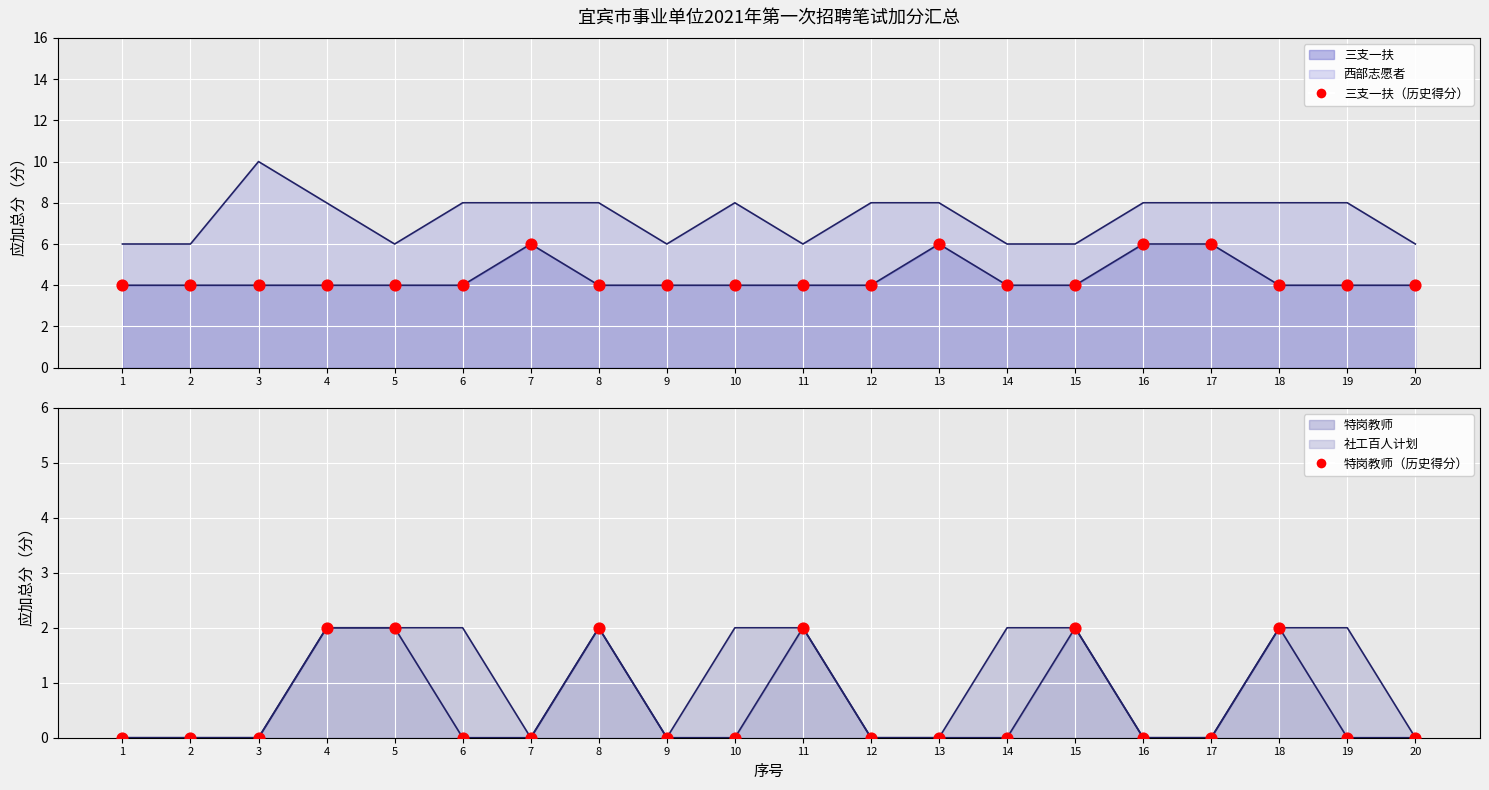

Which series has the largest total across all categories?

三支一扶（历史得分）